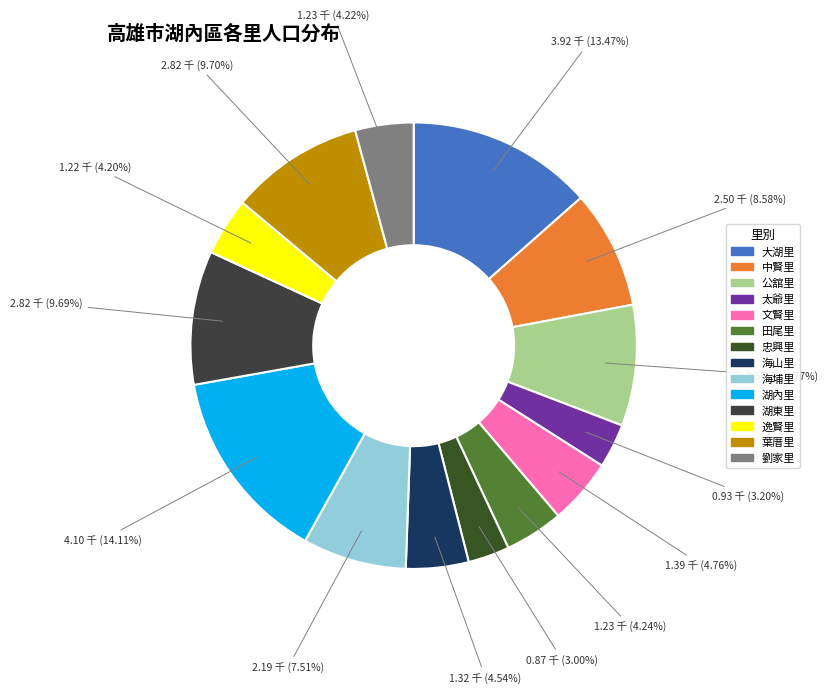

Is it true that 田尾里 is 18% of the pie?

False